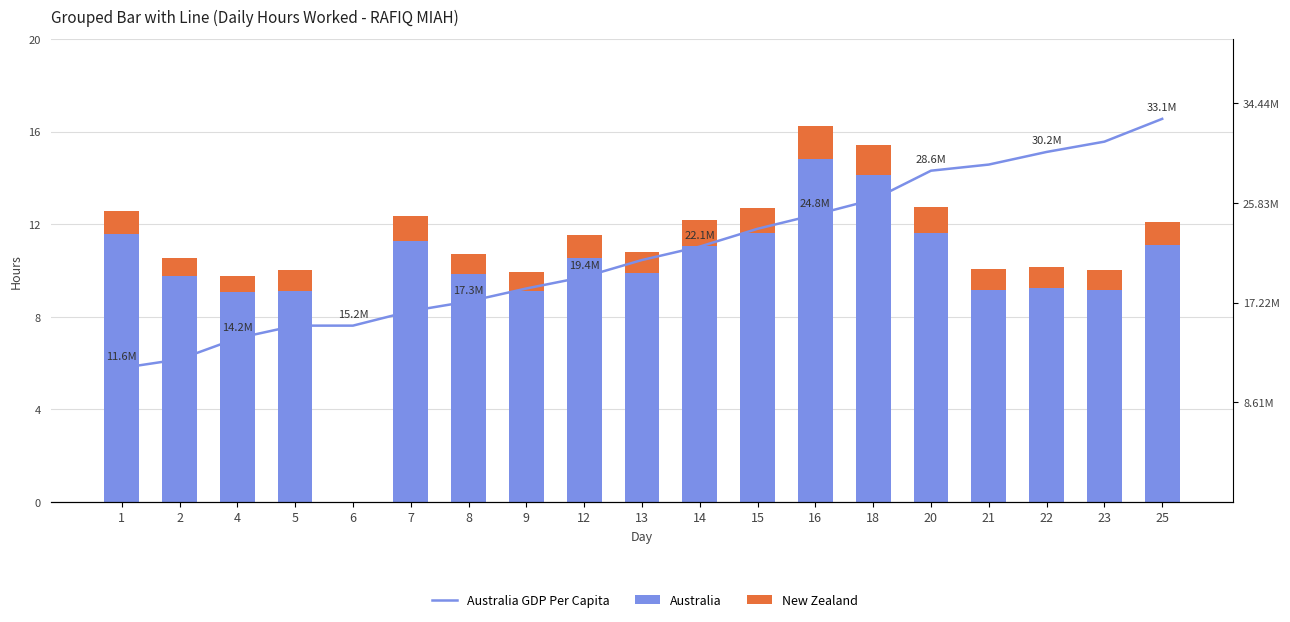

At which label is Australia GDP Per Capita closest to 22?

14